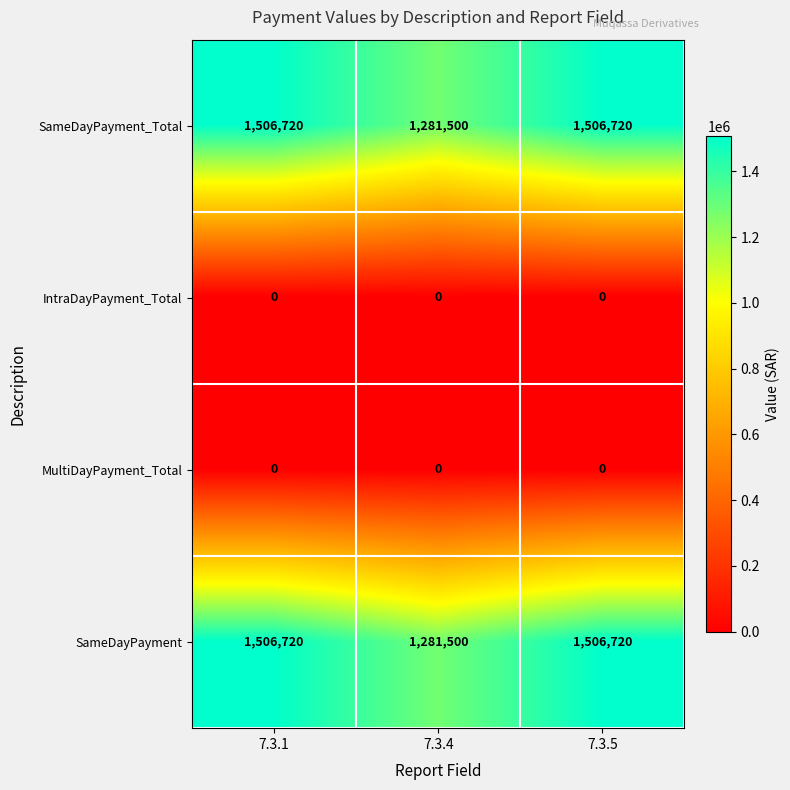

The value of SameDayPayment at 7.3.5 is 1506720. True or false?

True